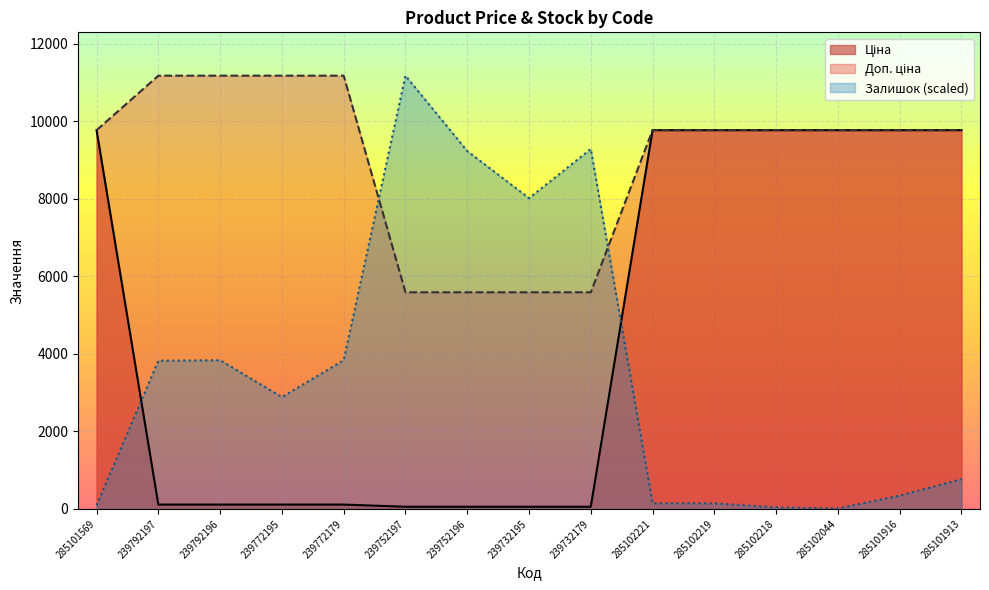

Which series changed the most between 285102221 and 285101913?

Залишок (scaled)